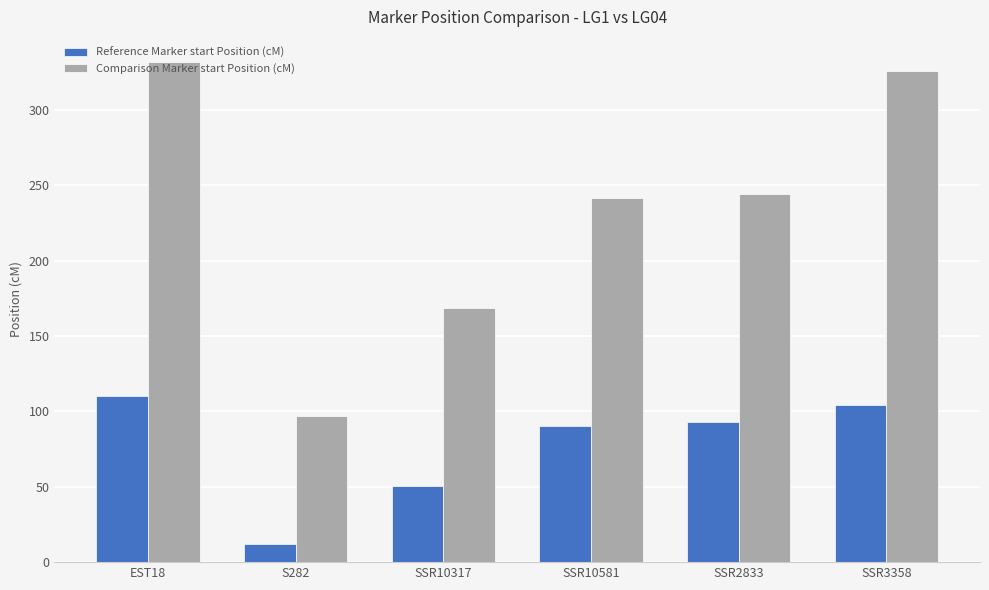

Rank the series by their average value, from highest to lowest.

Comparison Marker start Position (cM), Reference Marker start Position (cM)